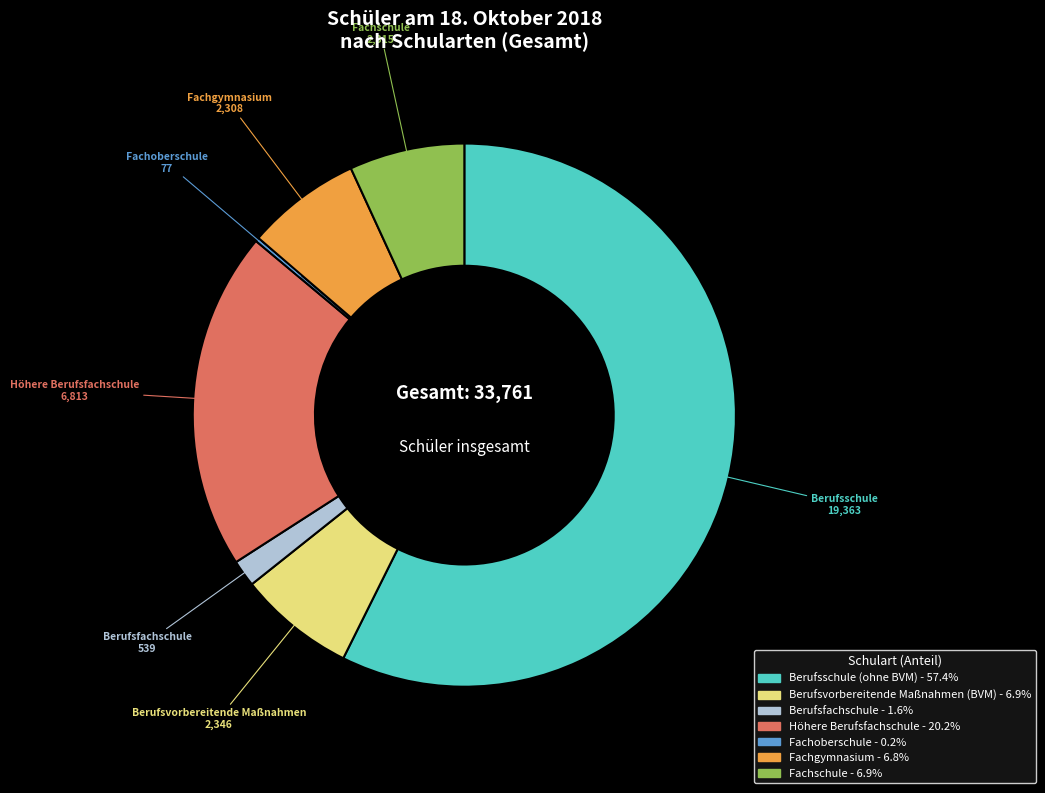

Is there a majority slice in this chart?

Yes